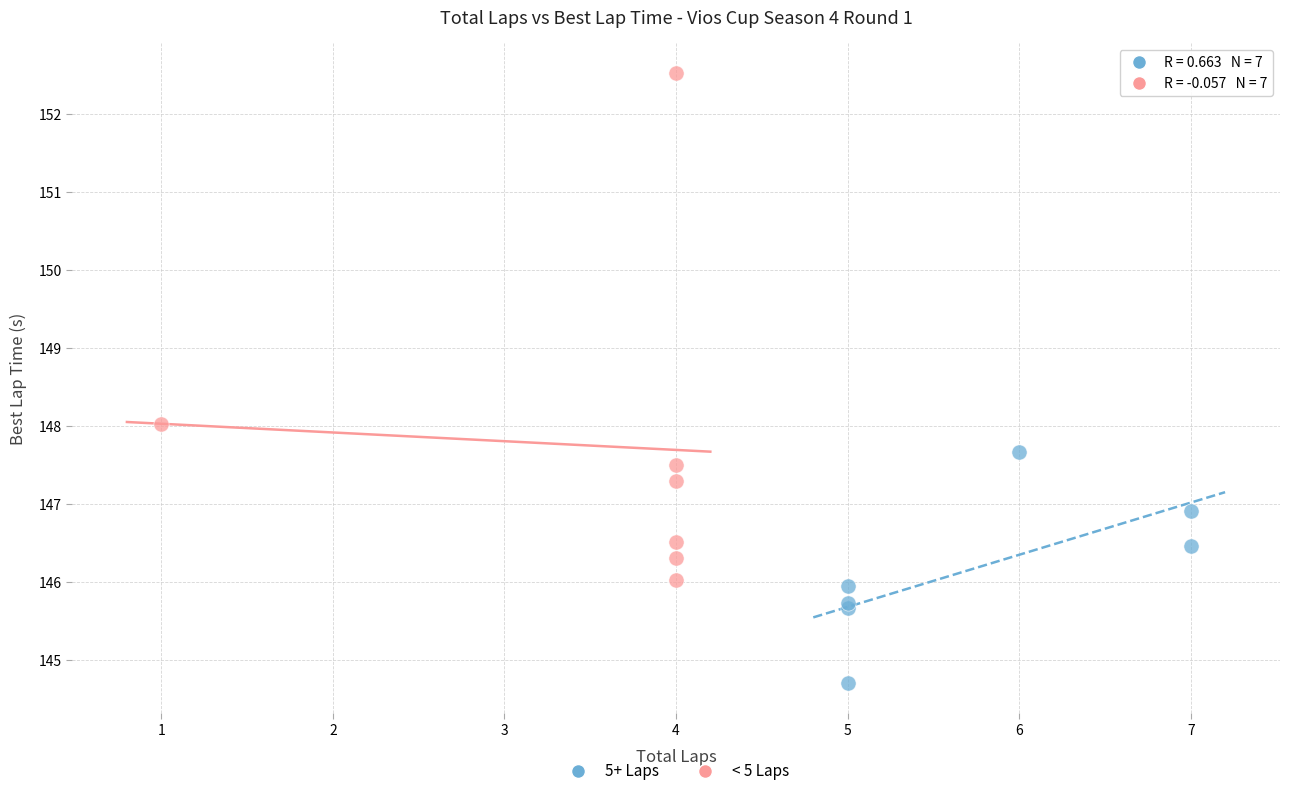

Which series has the largest Y range (max minus min)?

< 5 Laps